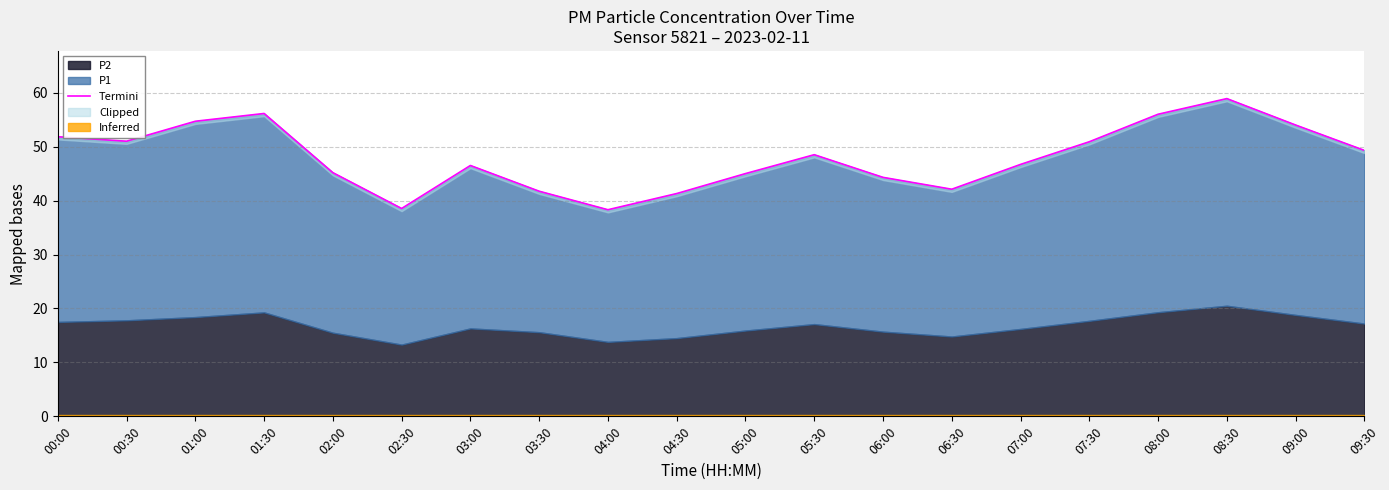

What is the change in value from 00:00 to 02:00?

-6.7